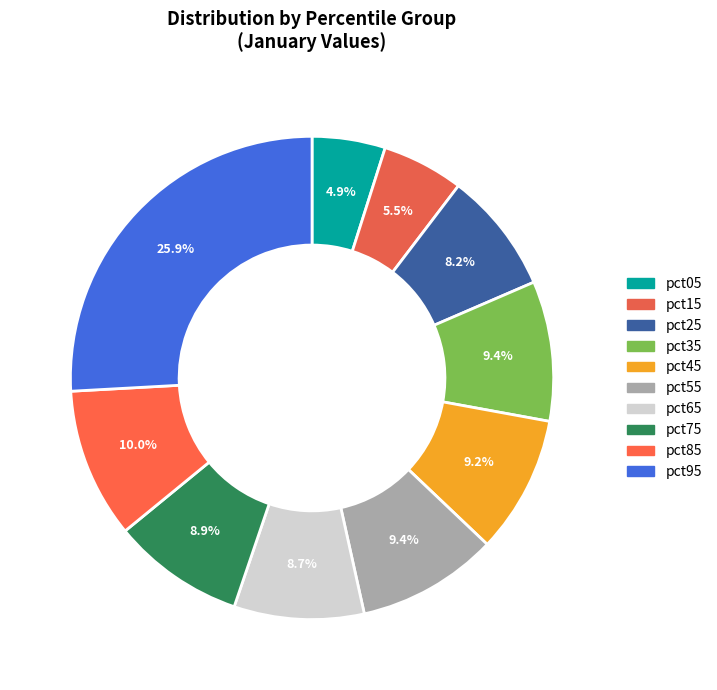

What is the largest slice in the pie chart?

pct95